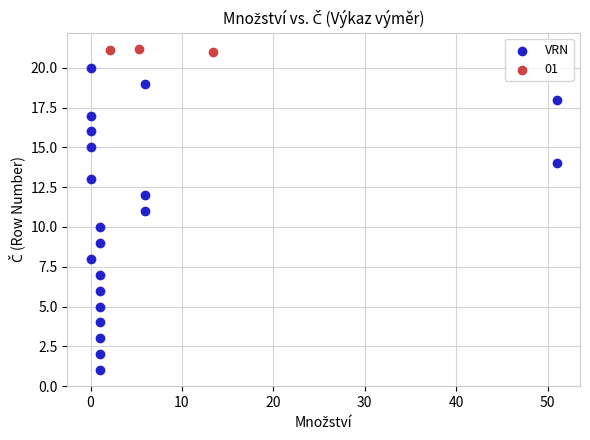

Which series reaches the minimum Y coordinate?

VRN